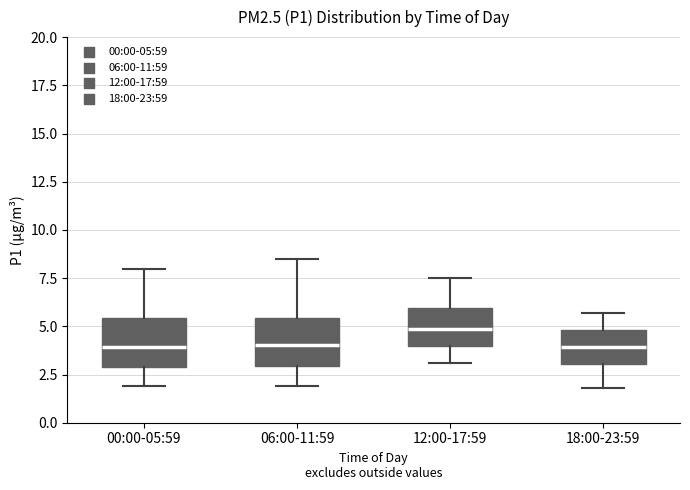

Which box's median line is the highest?

12:00-17:59